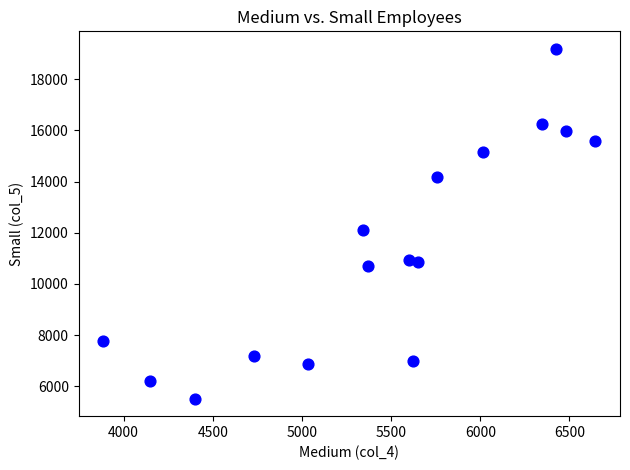

What Y value in the scatter plot is closest to 12351?

12106.0